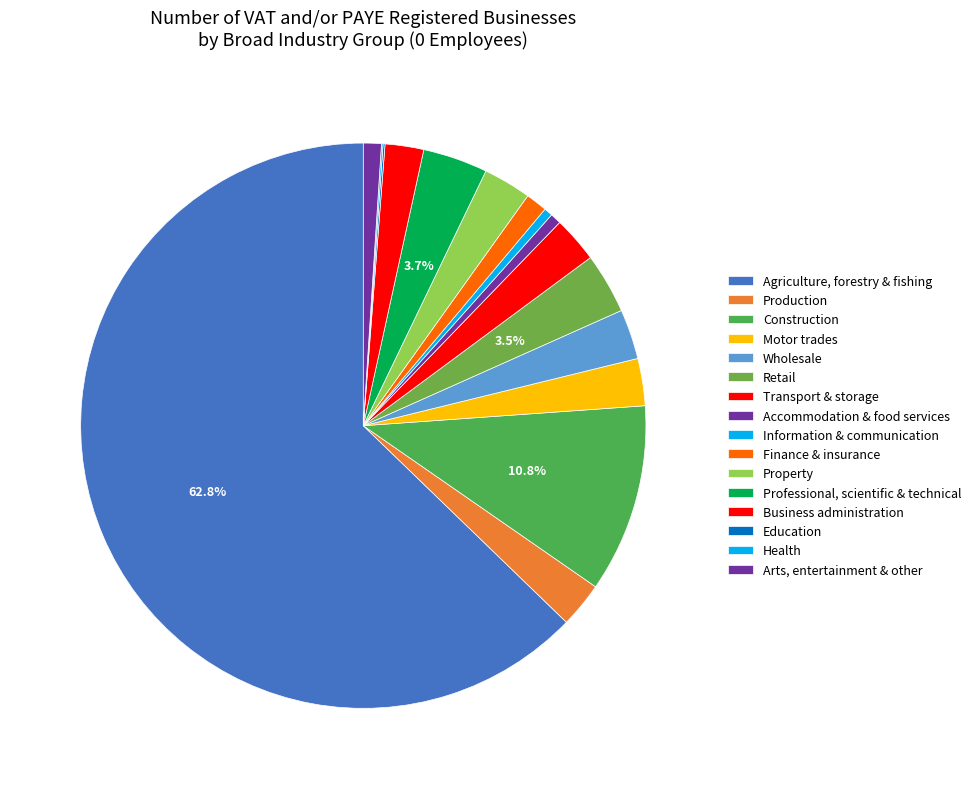

What is the change in value from Agriculture, forestry & fishing to Construction?

-11650